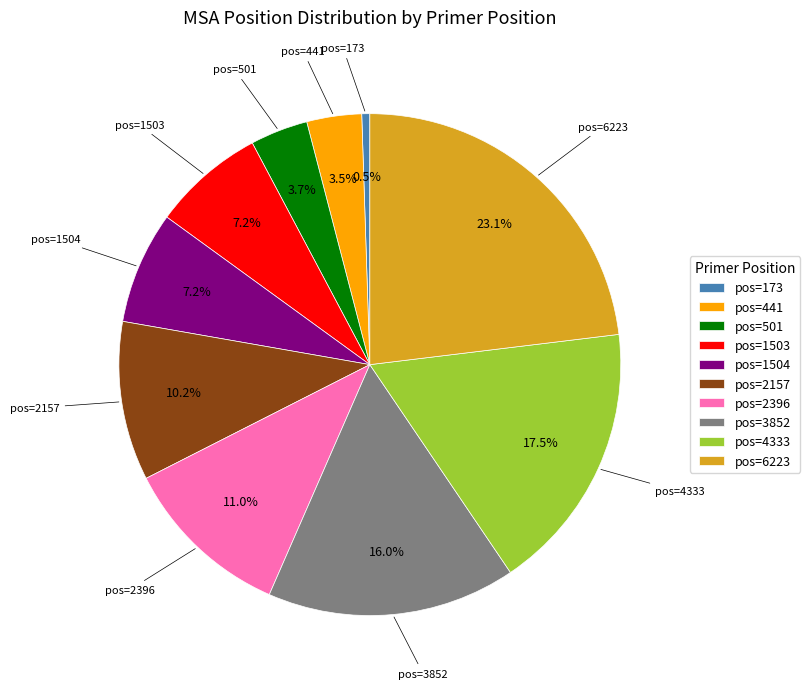

What percentage is NOT represented by pos=441?

96.5%